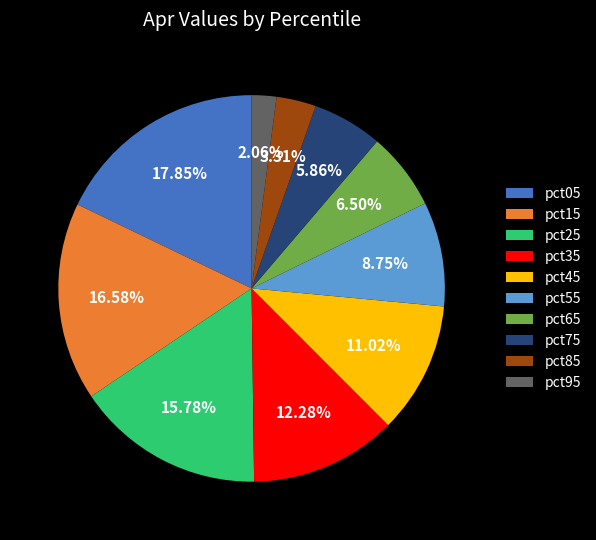

To the nearest percent, what portion does pct35 represent?

12%